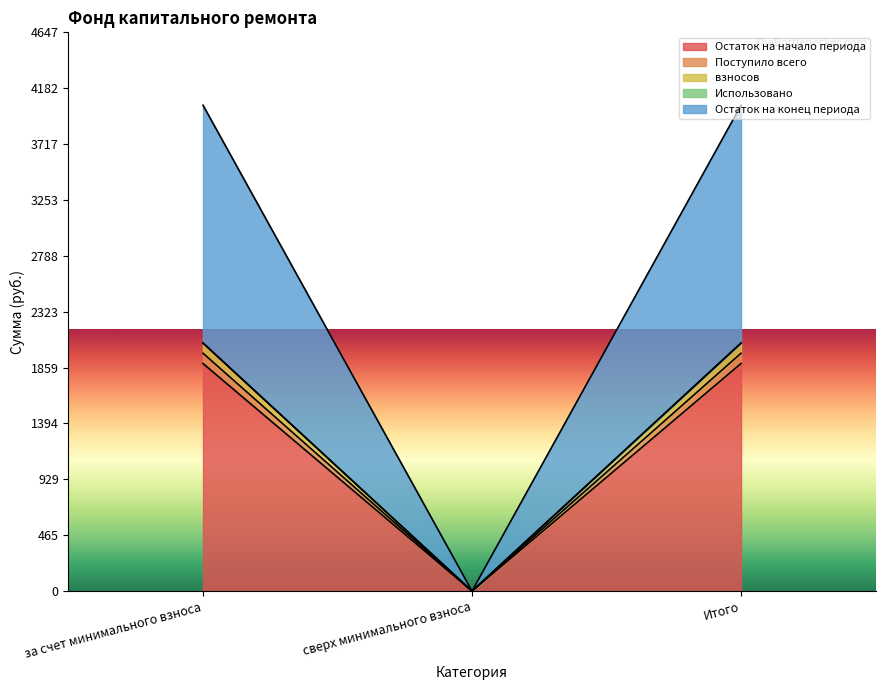

What is the total value across all series at за счет минимального взноса?

4040.6